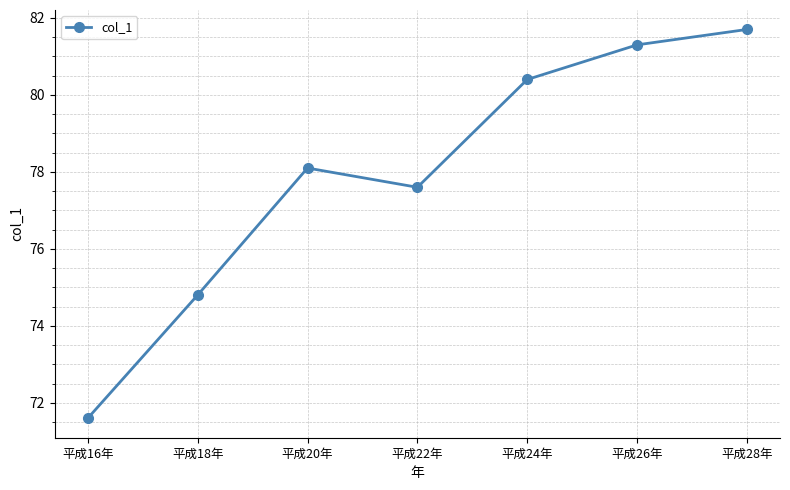

What is the value of the 3rd point from the left?

78.1